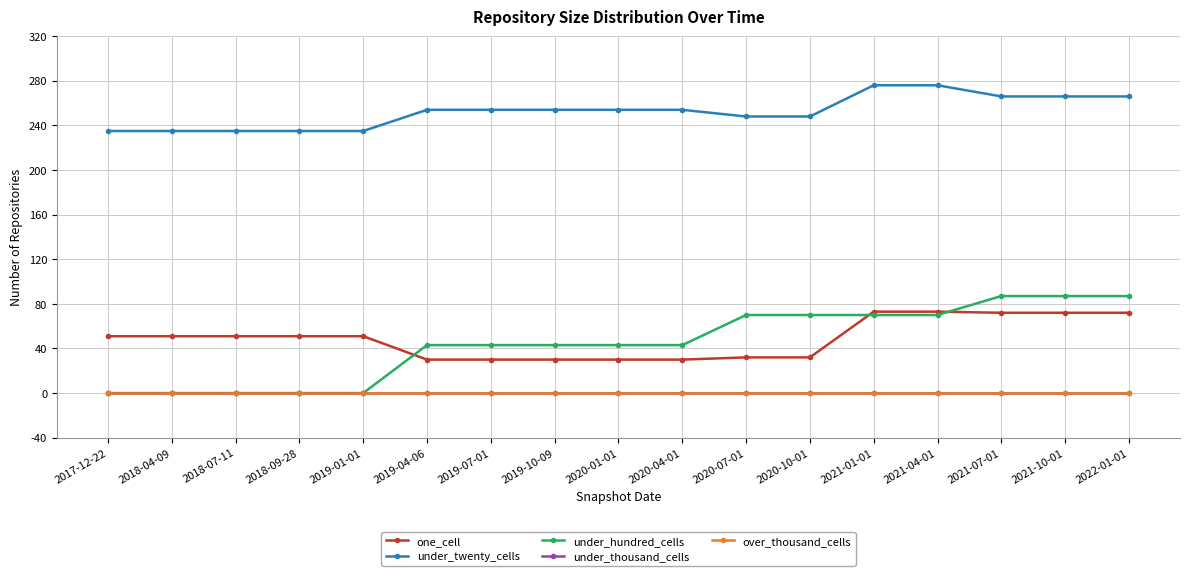

Does the chart have visible grid lines?

Yes